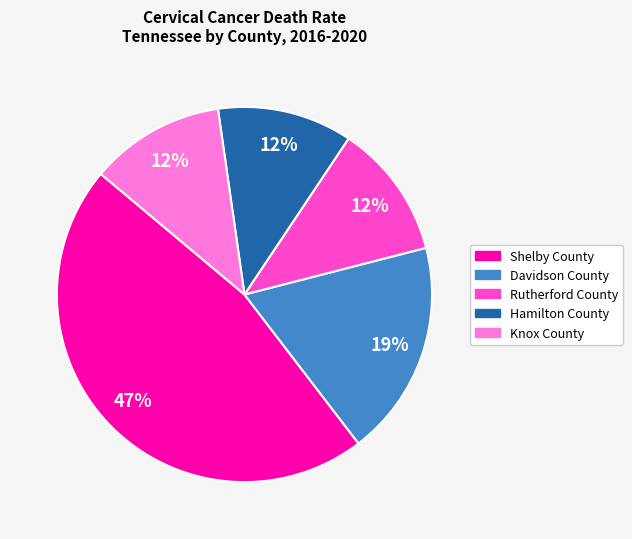

To the nearest percent, what percentage of the pie is Rutherford County?

12%